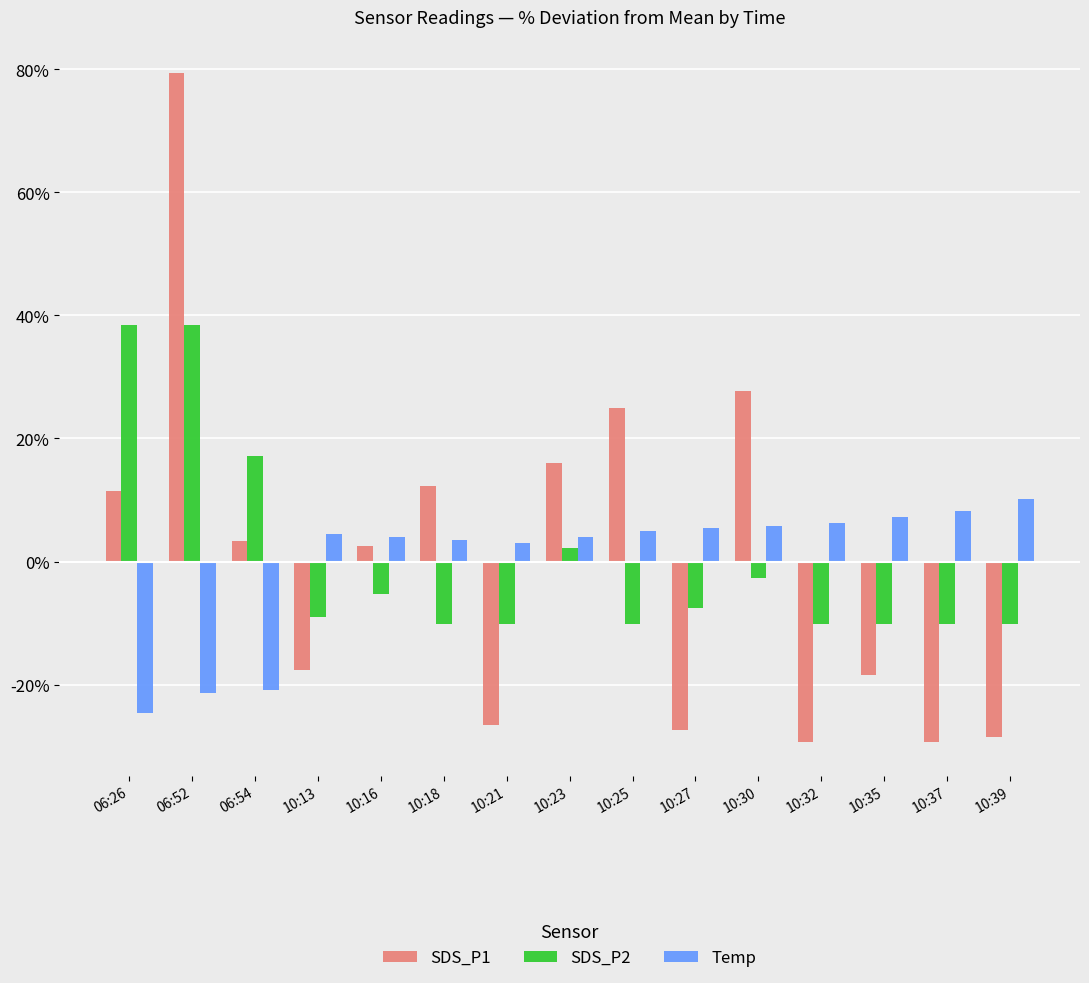

What value does the SDS_P2 series have at 06:54?

17.1